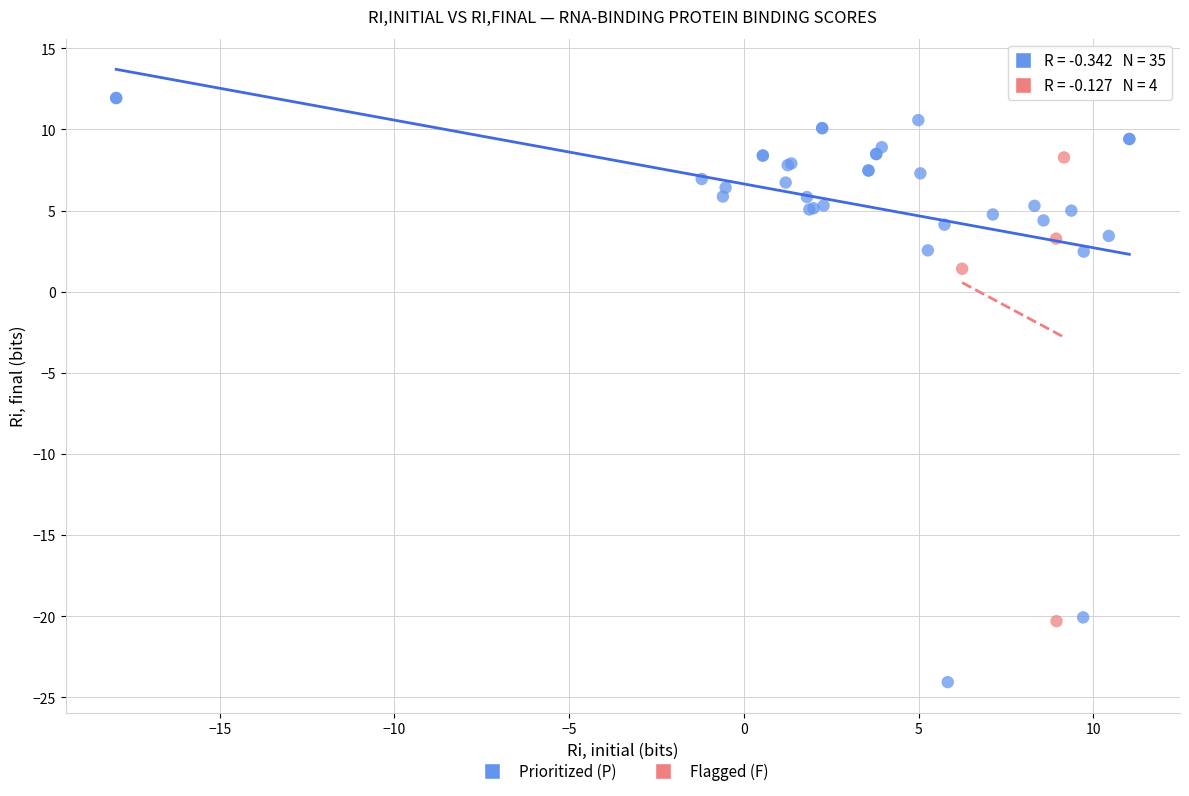

Which series has the widest spread of Y values?

Prioritized (P)